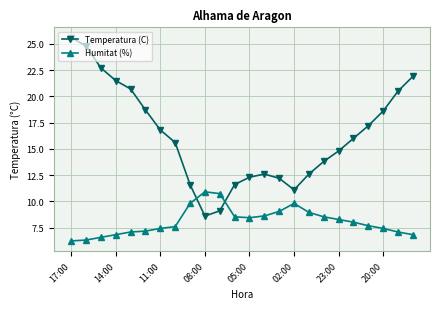

What is the value of the Temperatura (C) point at the 6th from the left?

18.7